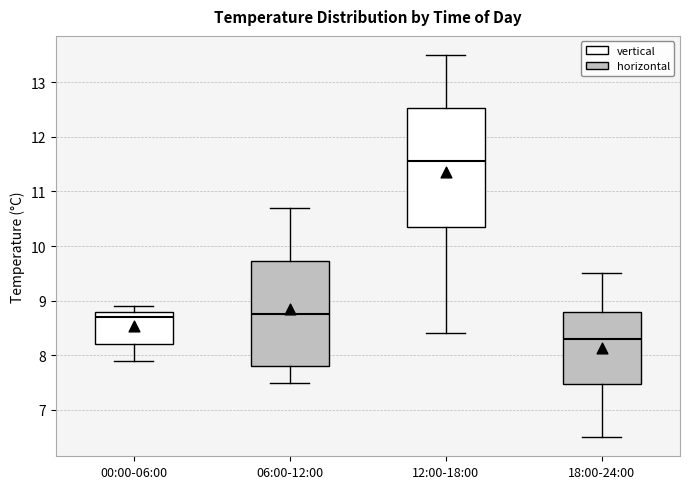

Which box's median line is the highest?

12:00-18:00